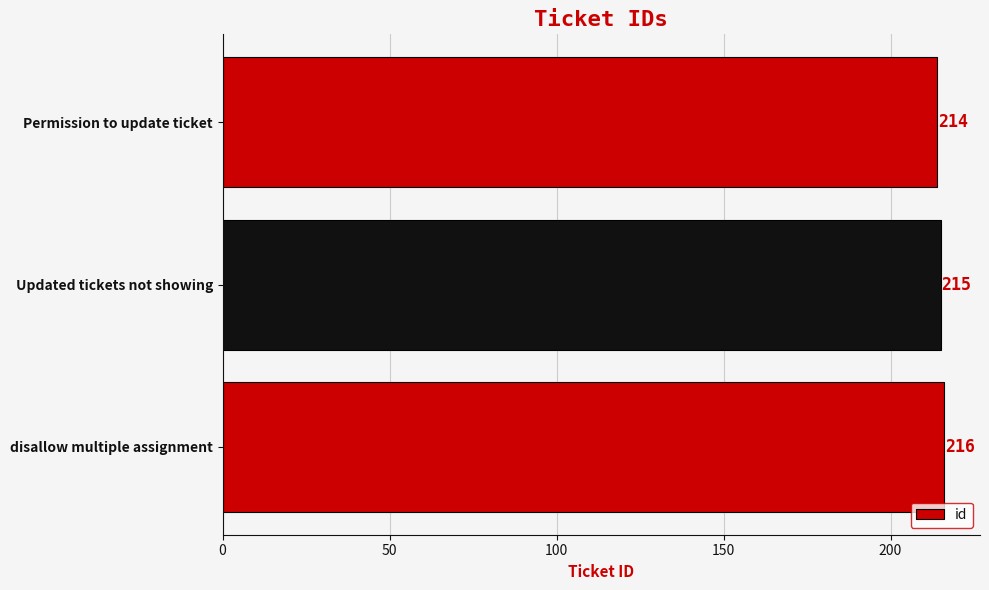

How many values are below 215?

1